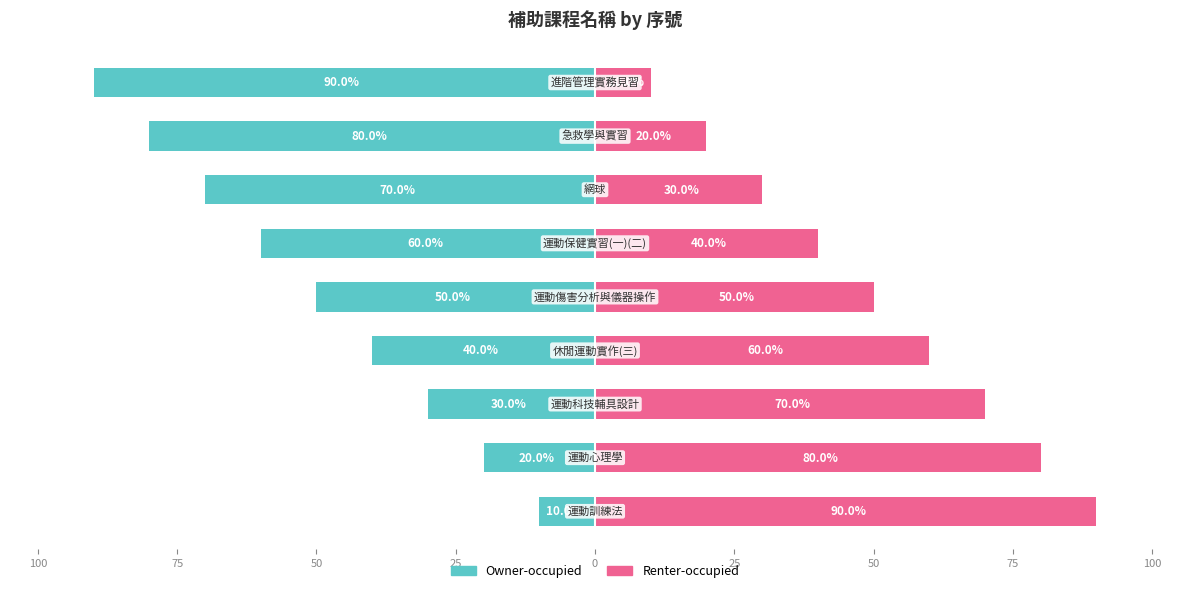

At 25, list the series in order from largest to smallest.

Renter-occupied, Owner-occupied